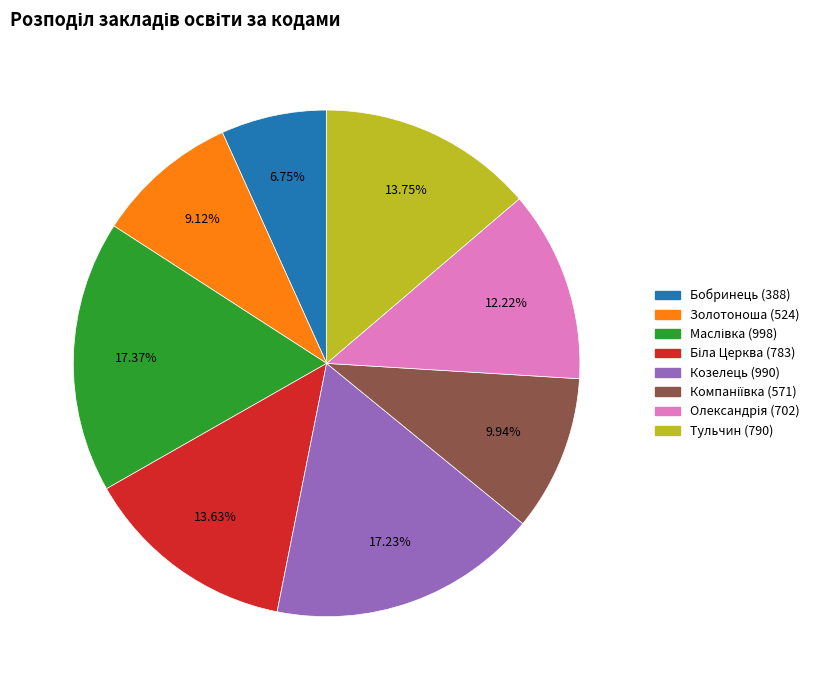

Which category has the smallest portion of the pie?

Бобринець (388)